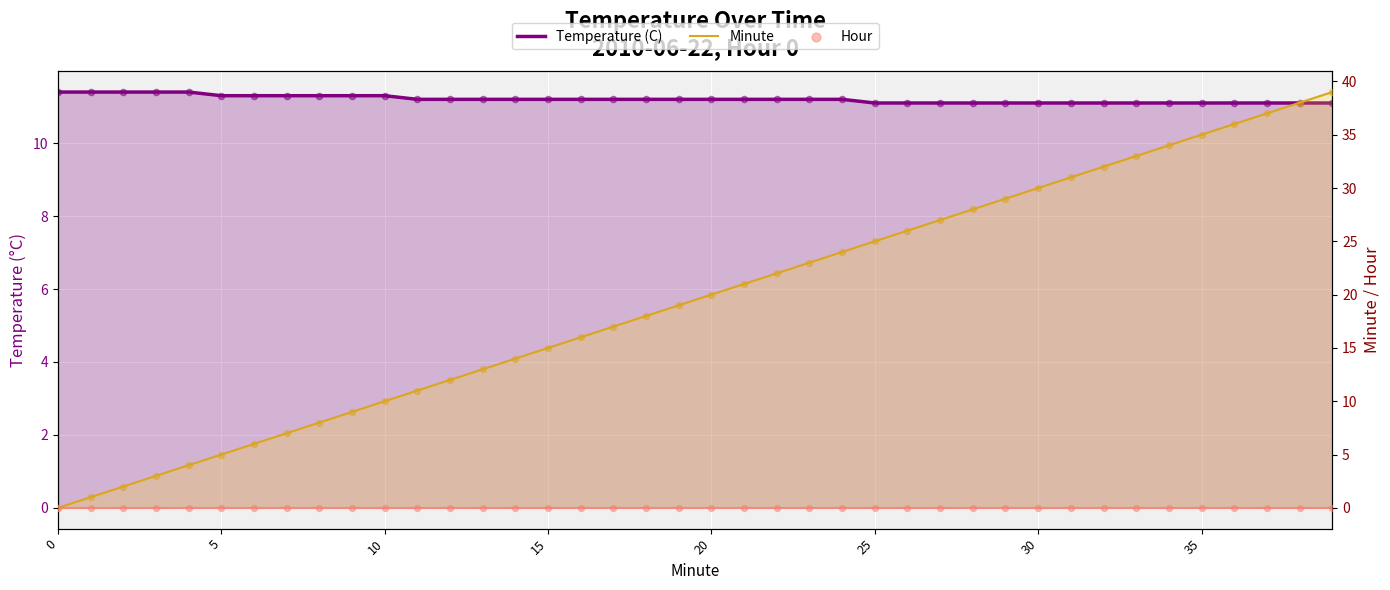

Is the value of Temperature (C) at 34 greater than the value of Minute at 30?

Yes